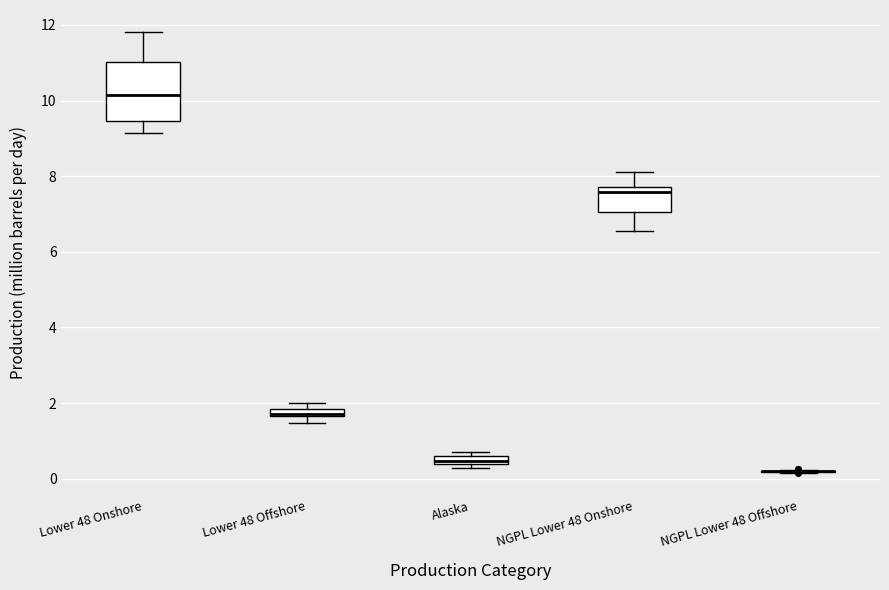

Comparing the boxes themselves (not the whiskers), which one is the tallest?

Lower 48 Onshore